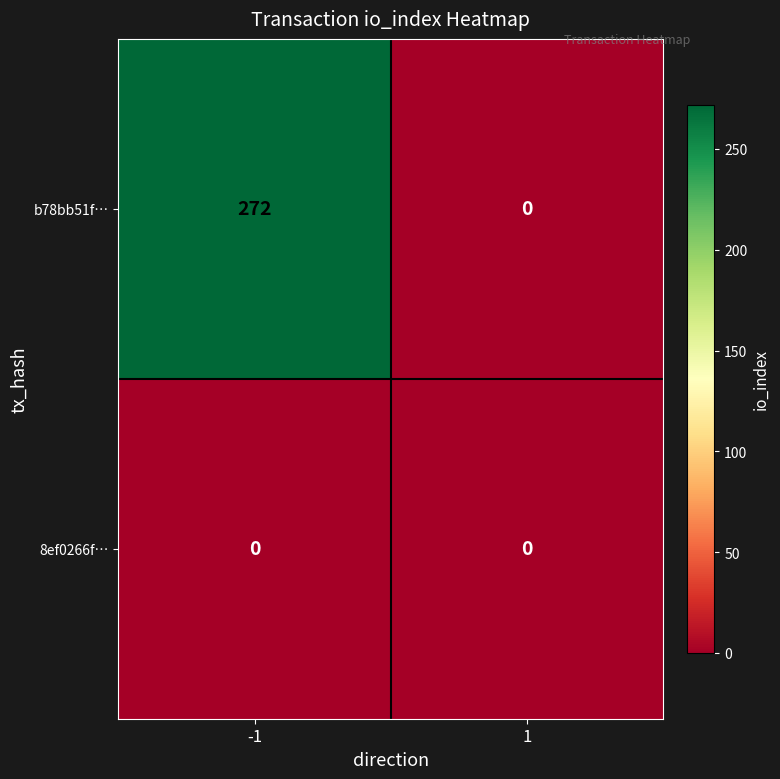

What is the spread (max minus min) of values at -1?

272